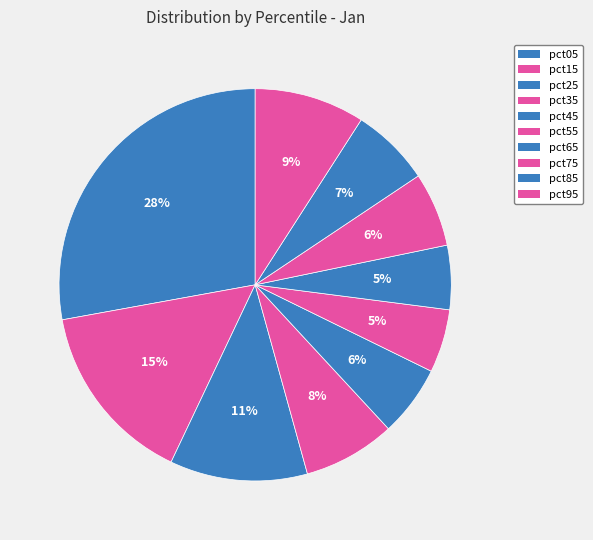

The pct05 slice represents 34% of the pie. True or false?

False